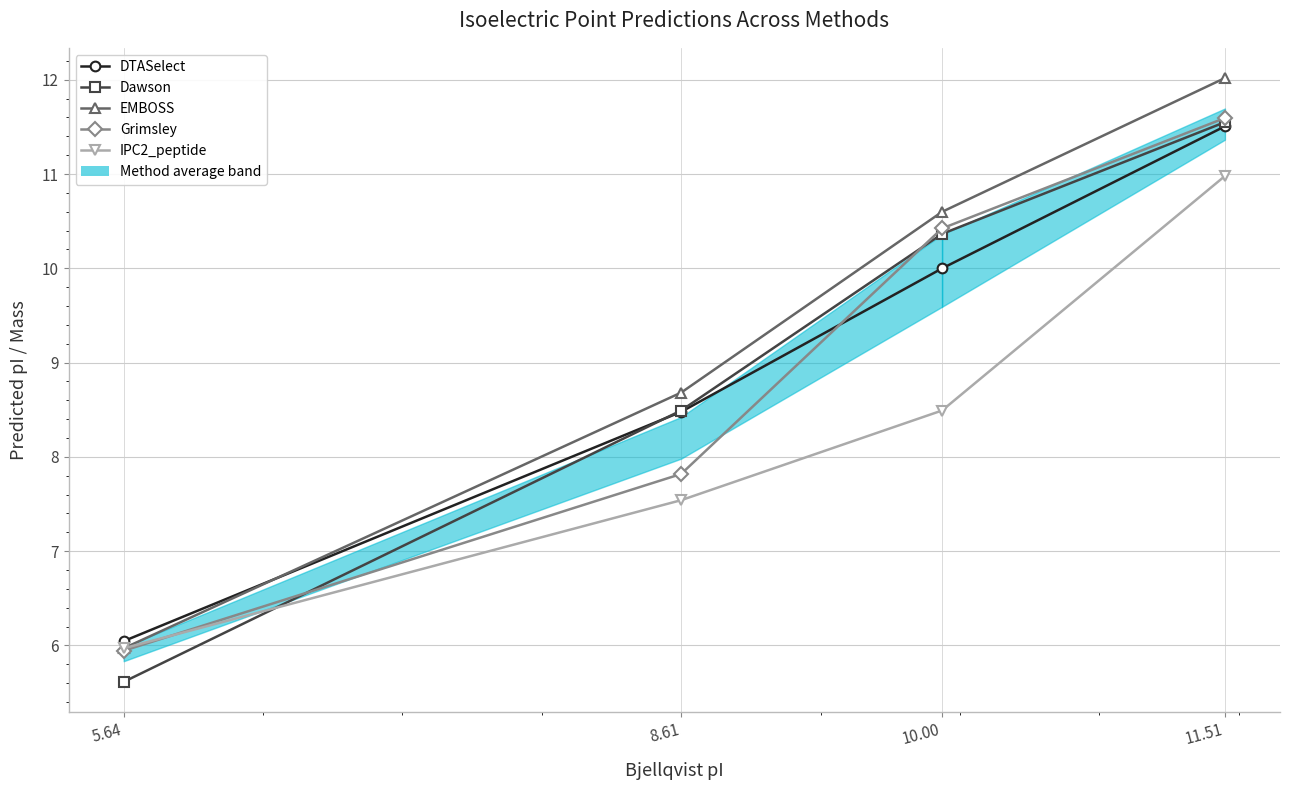

What is the difference between the highest and lowest values at 8.61?

1.1